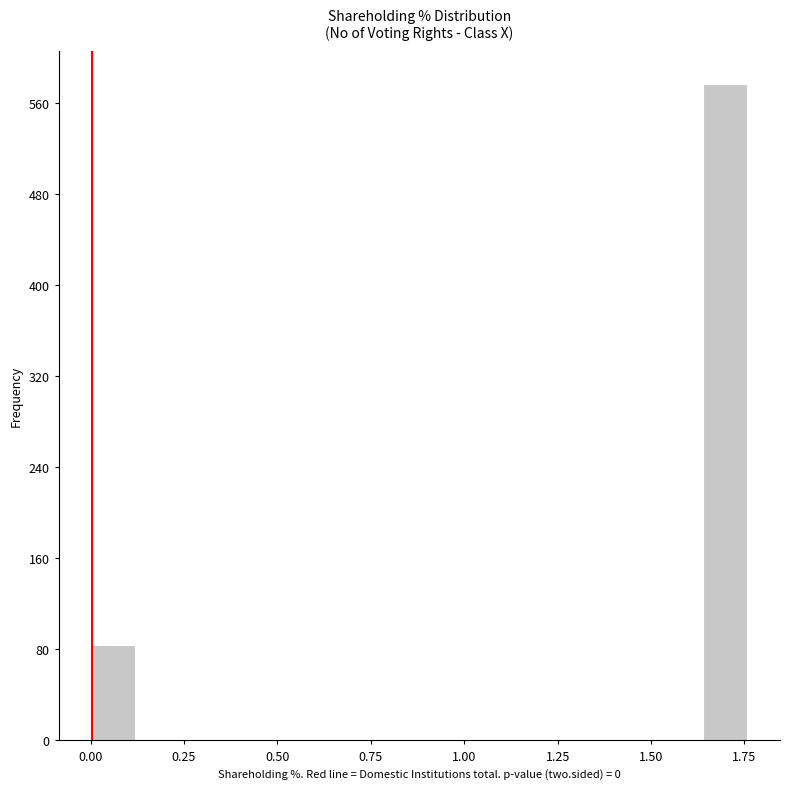

Read against the x-axis, roughly where is the centre of the tallest bar?

1.70